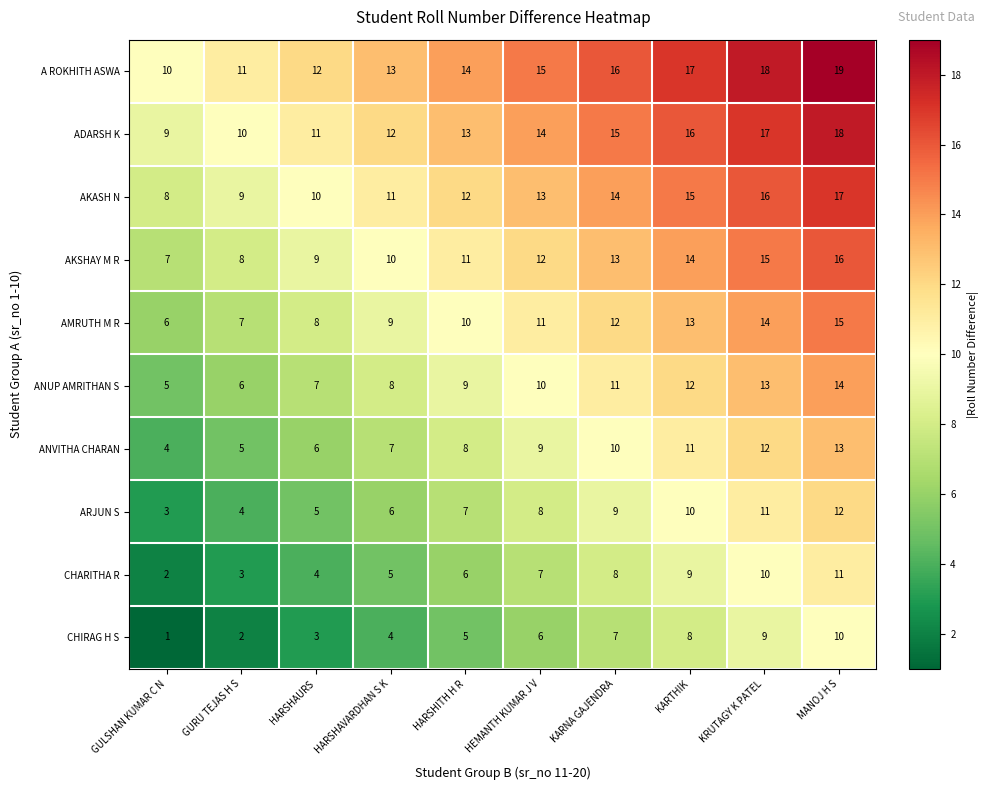

How many data points in AKSHAY M R are less than 12?

5